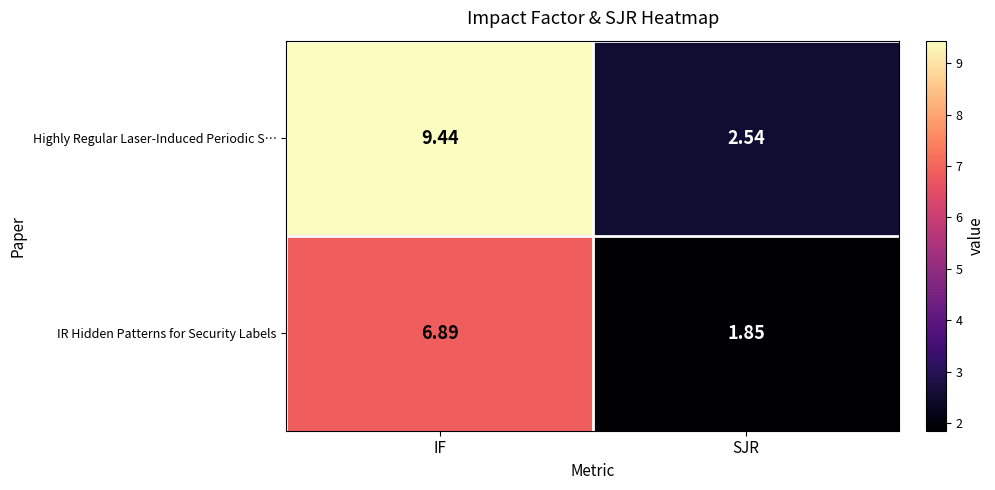

Which label corresponds to the smallest value in the chart?

SJR